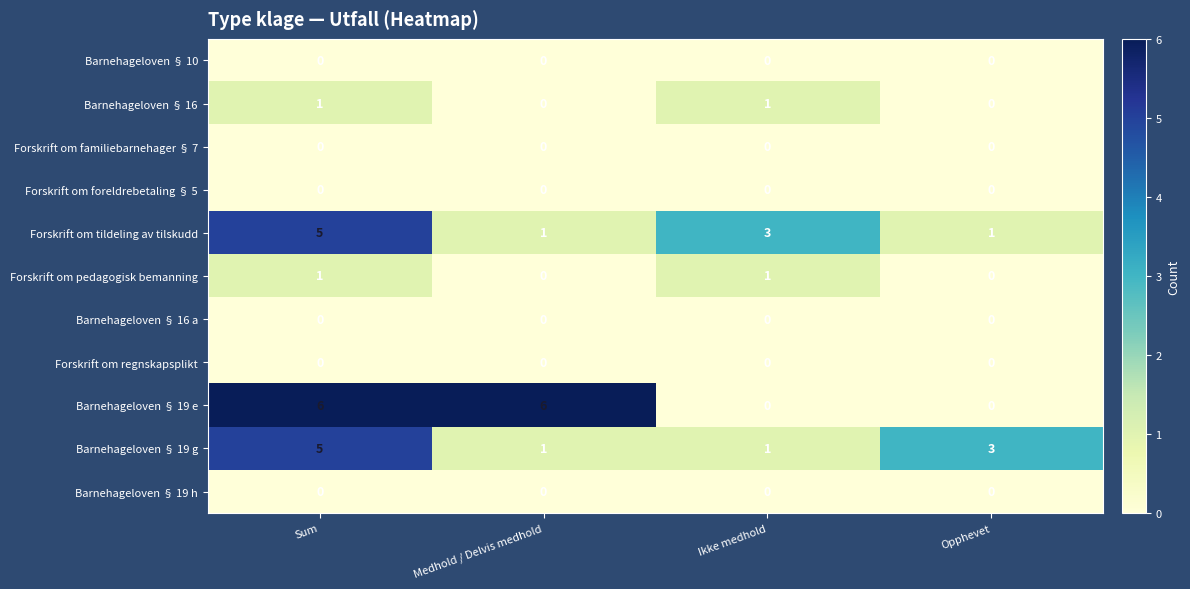

What is the spread (max minus min) of values at Ikke medhold?

3